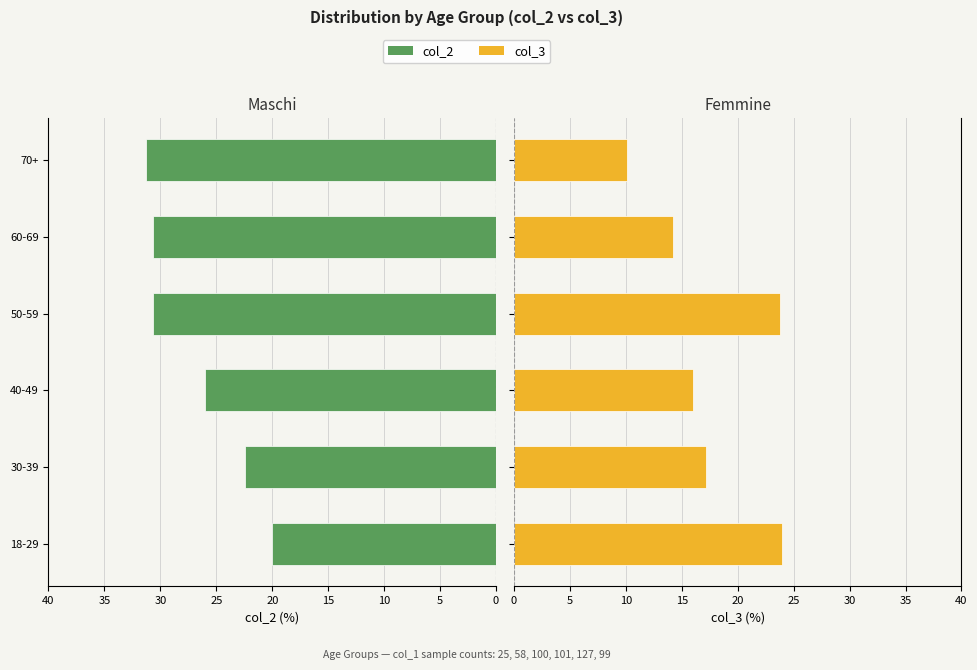

What are all the series names shown in the legend?

col_2, col_3